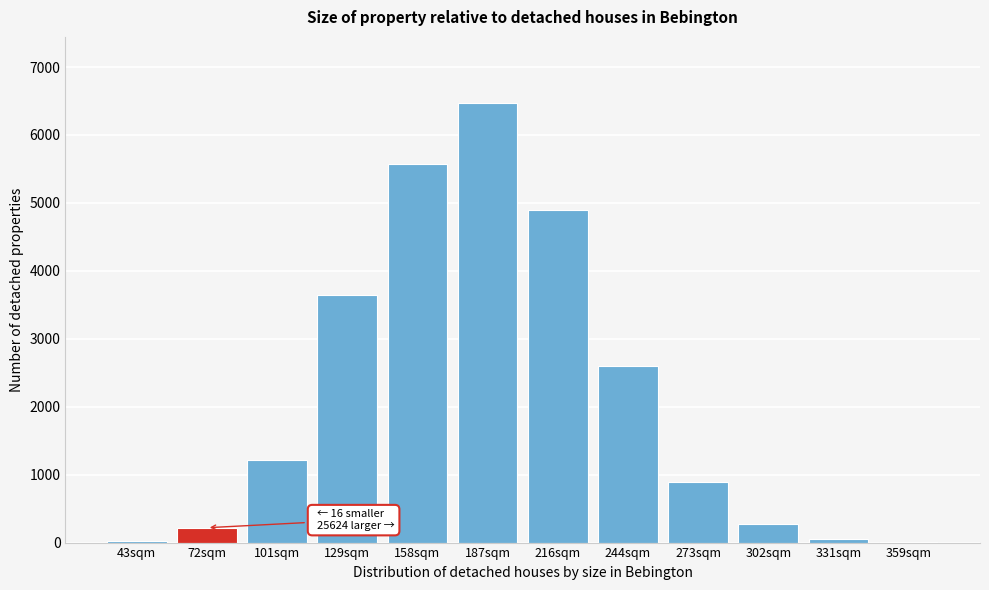

What is the change in value from 129sqm to 302sqm?

-3379.0